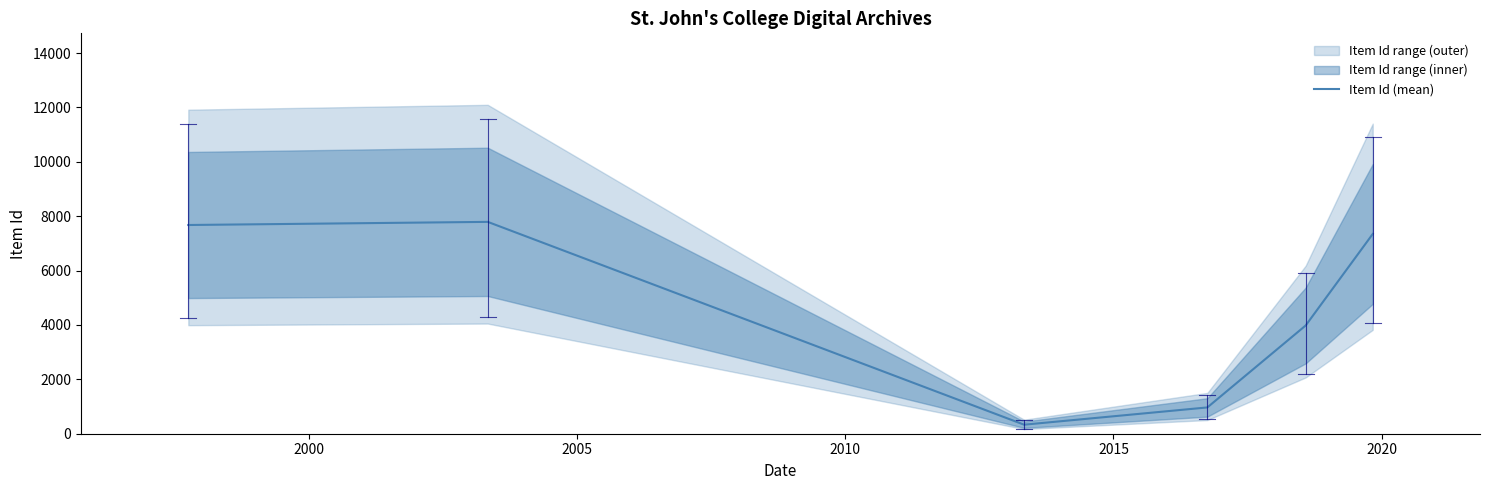

What is the difference between the maximum and minimum values?

7459